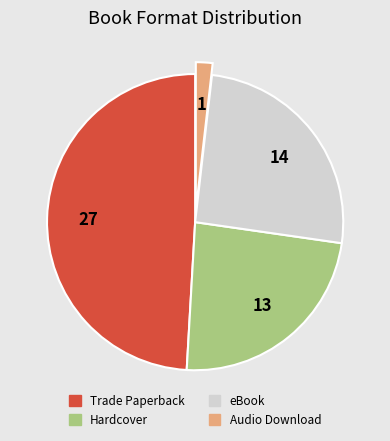

How many slices are in this pie chart?

4